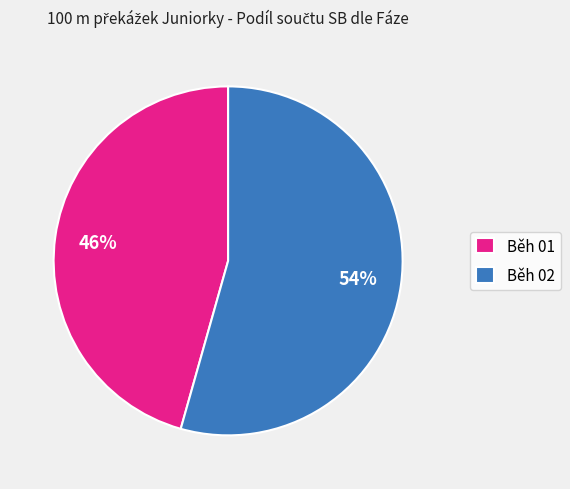

Combined, do Běh 01 and Běh 02 account for over 50%?

Yes